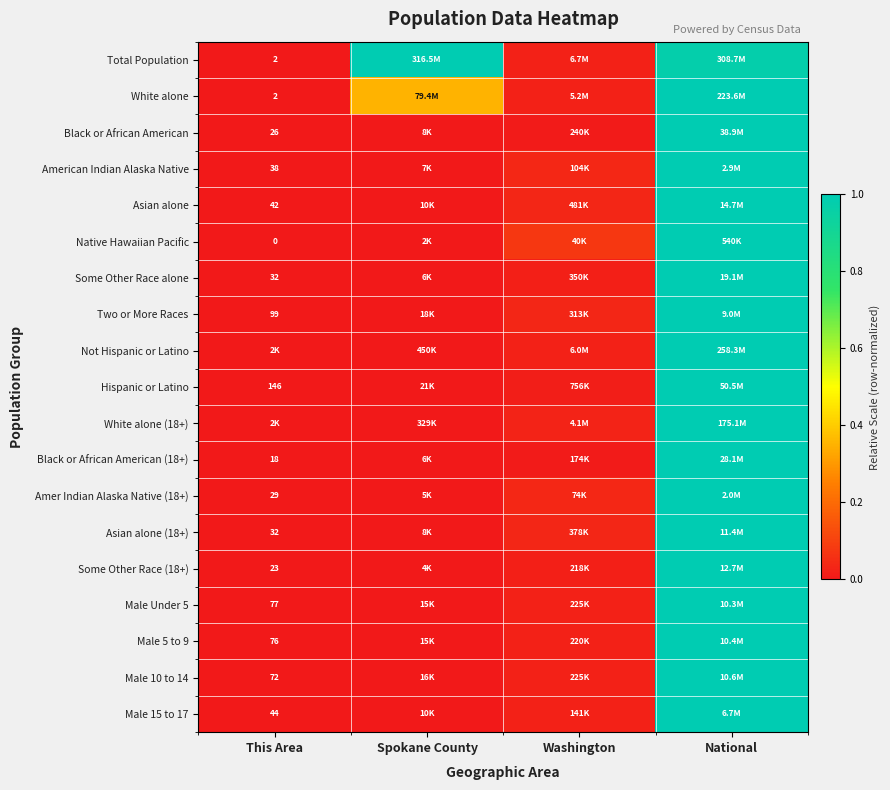

The value of Hispanic or Latino at Washington is 0.0. True or false?

False